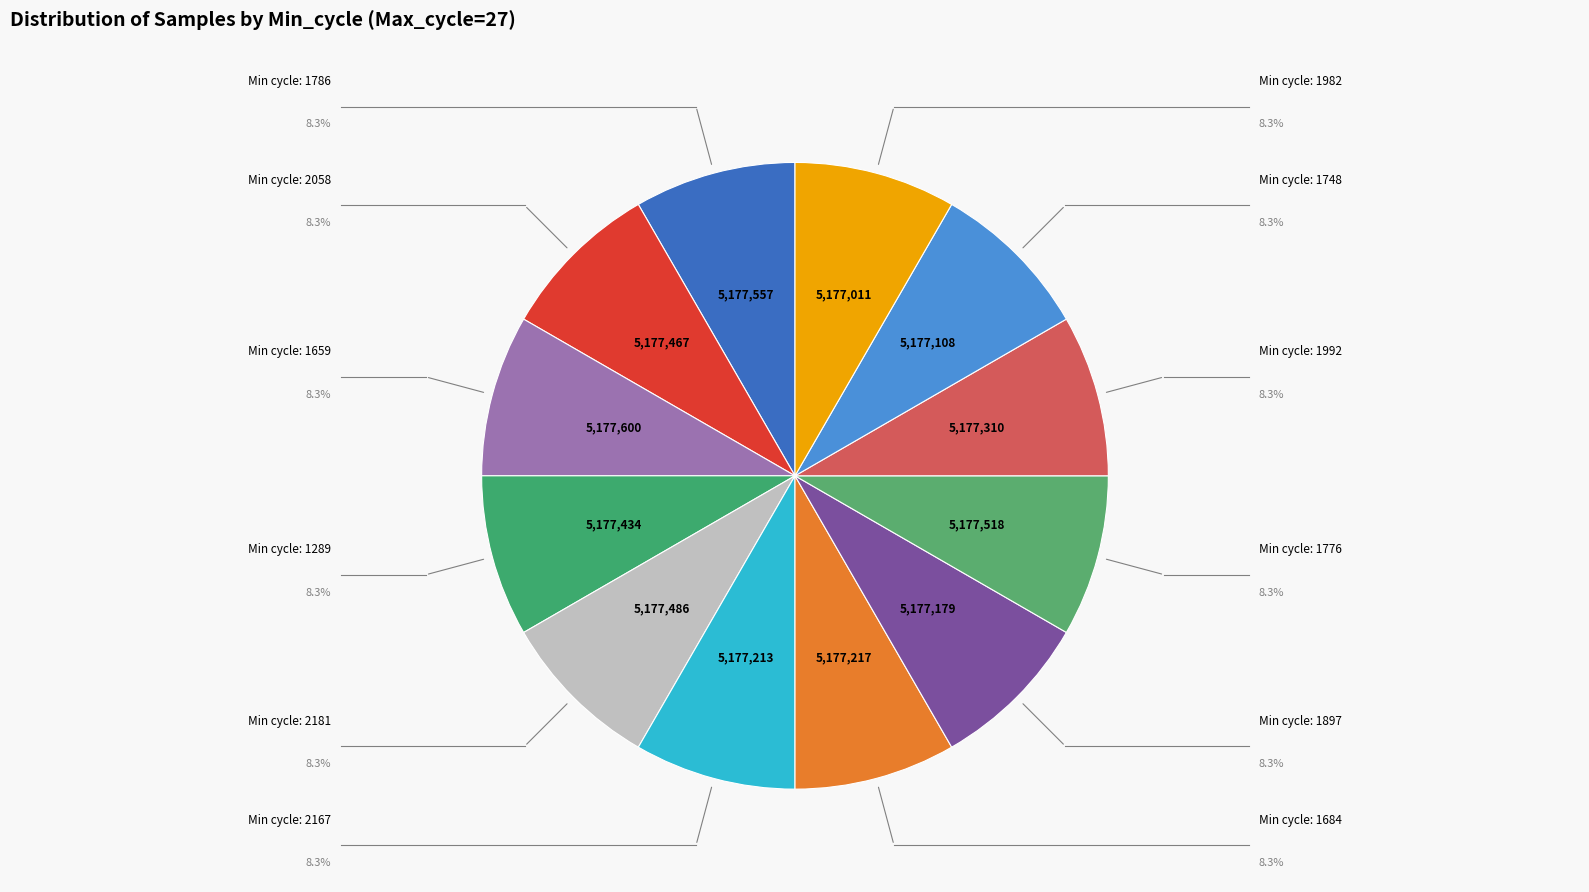

Rank the categories by value from lowest to highest.

27/1982, 27/1748, 27/1897, 27/2167, 27/1684, 27/1992, 27/1289, 27/2058, 27/2181, 27/1776, 27/1786, 27/1659